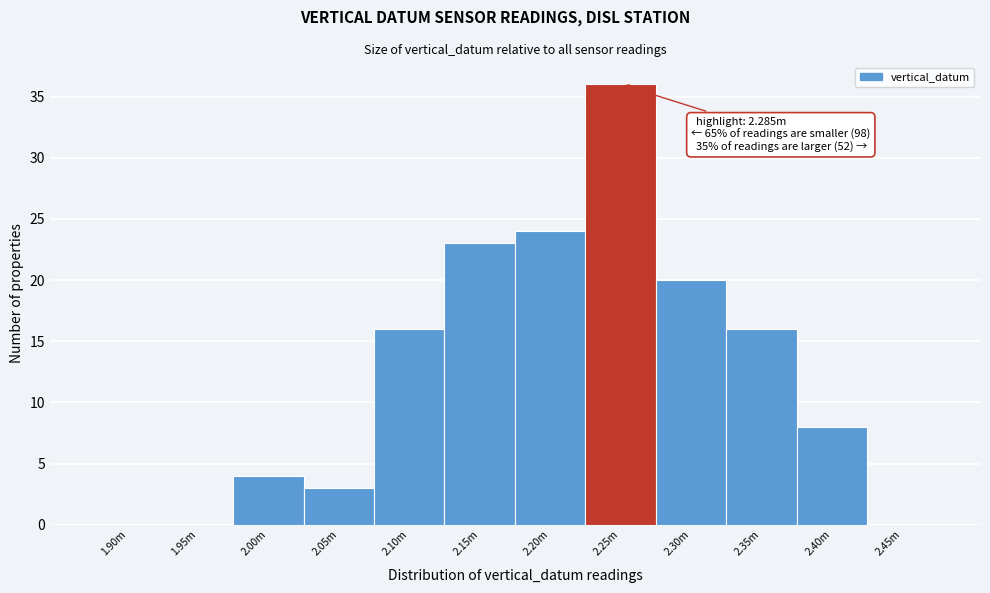

Reading left to right, what are all the values shown in this chart?

1.90m=0	1.95m=0	2.00m=4	2.05m=3	2.10m=16	2.15m=23	2.20m=24	2.25m=36	2.30m=20	2.35m=16	2.40m=8	2.45m=0